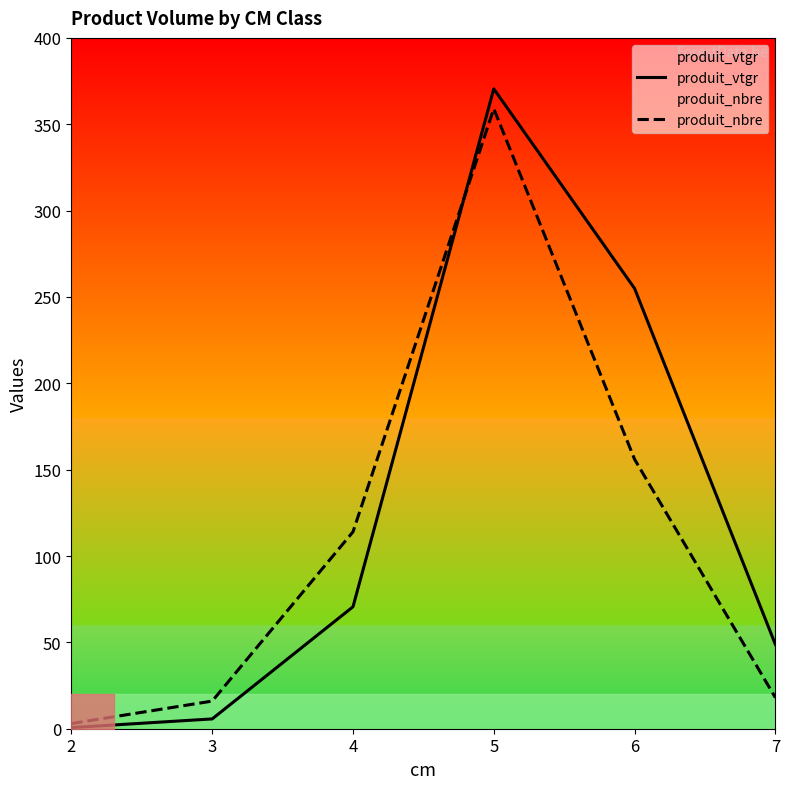

What is the minimum value for produit_vtgr?

0.7